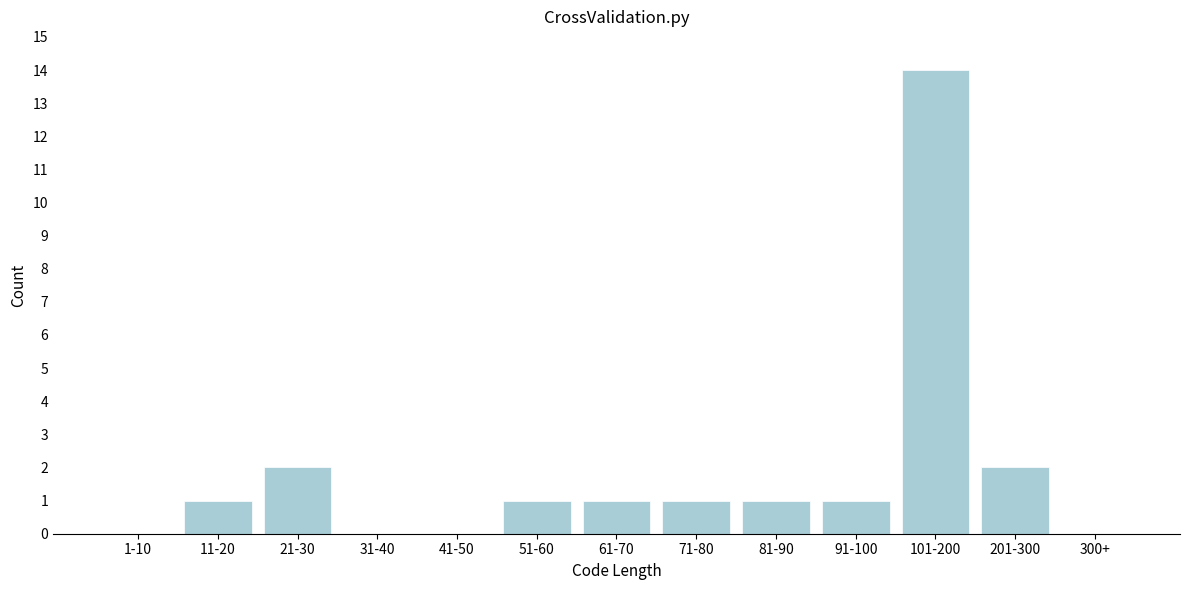

Reading left to right, transcribe all the data shown in this chart.

1-10=0	11-20=1	21-30=2	31-40=0	41-50=0	51-60=1	61-70=1	71-80=1	81-90=1	91-100=1	101-200=14	201-300=2	300+=0